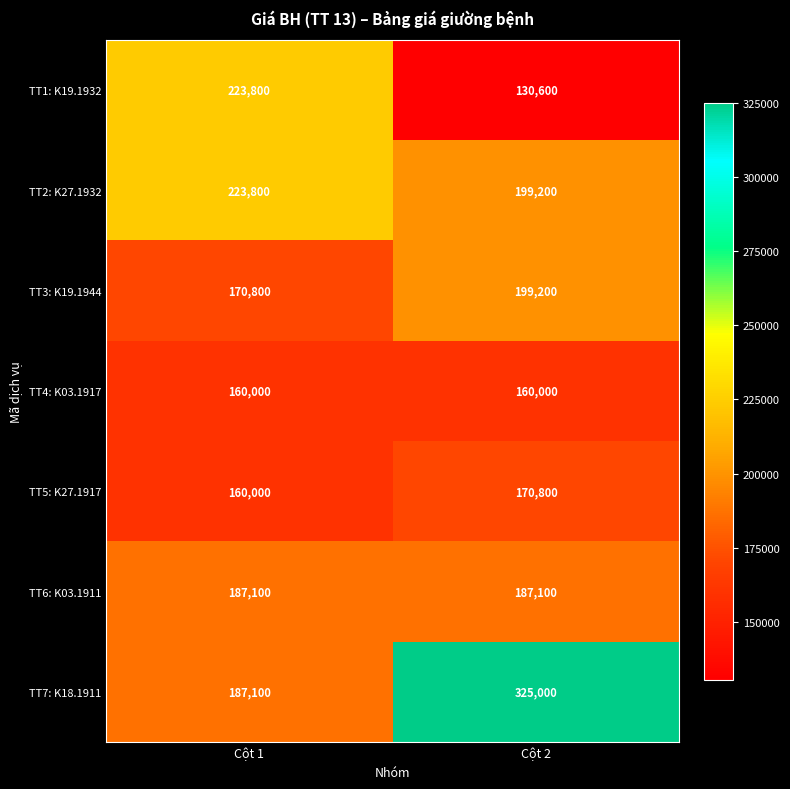

What value does the TT2: K27.1932 series have at Cột 1, to the nearest 10?

223800